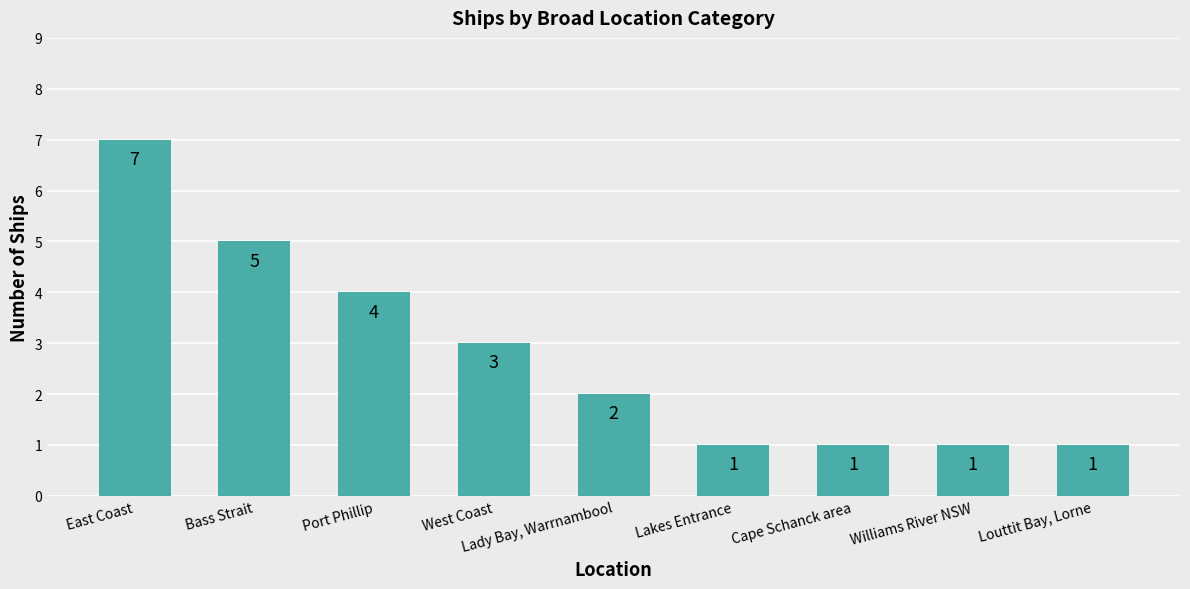

What is the sum of all values?

25